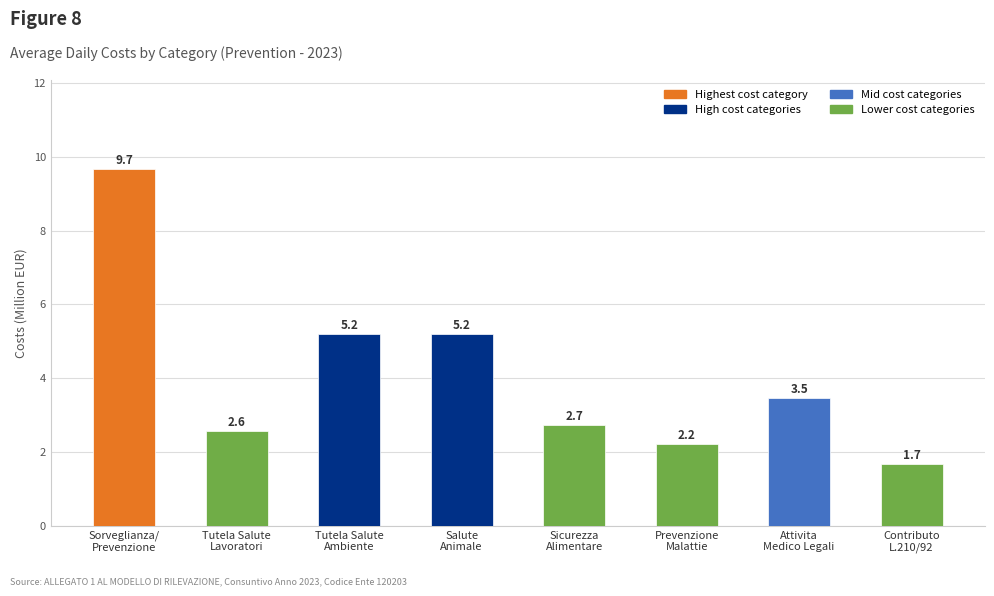

What is the difference between the maximum and minimum values?

8.0